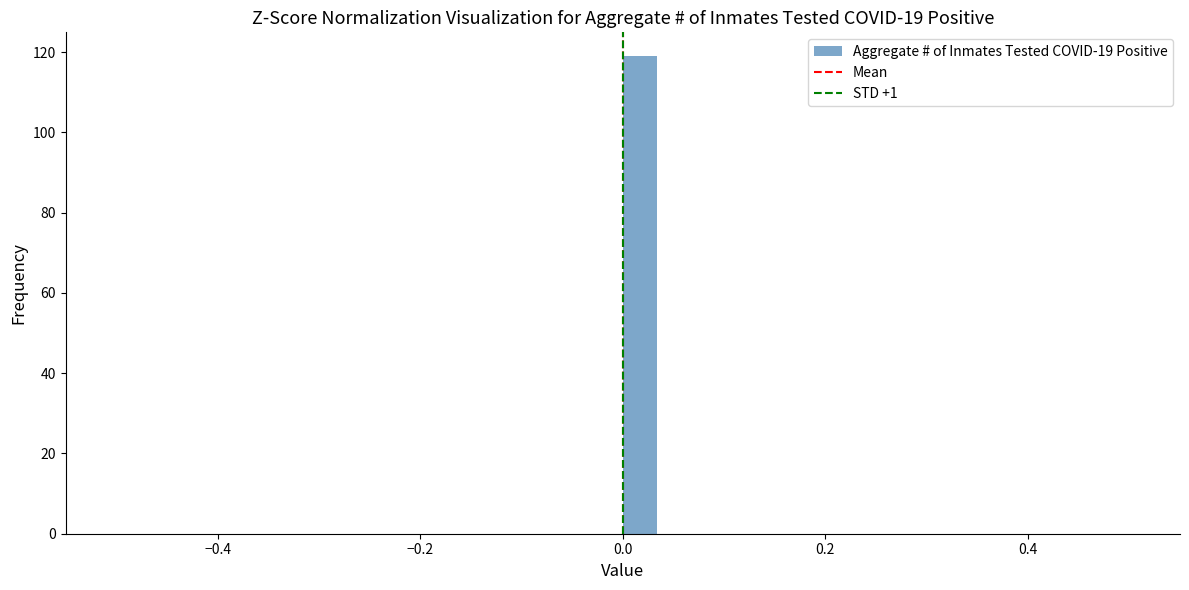

Around what value on the x-axis is the tallest bar? Give the approximate position of its centre, as read against the axis.

0.02